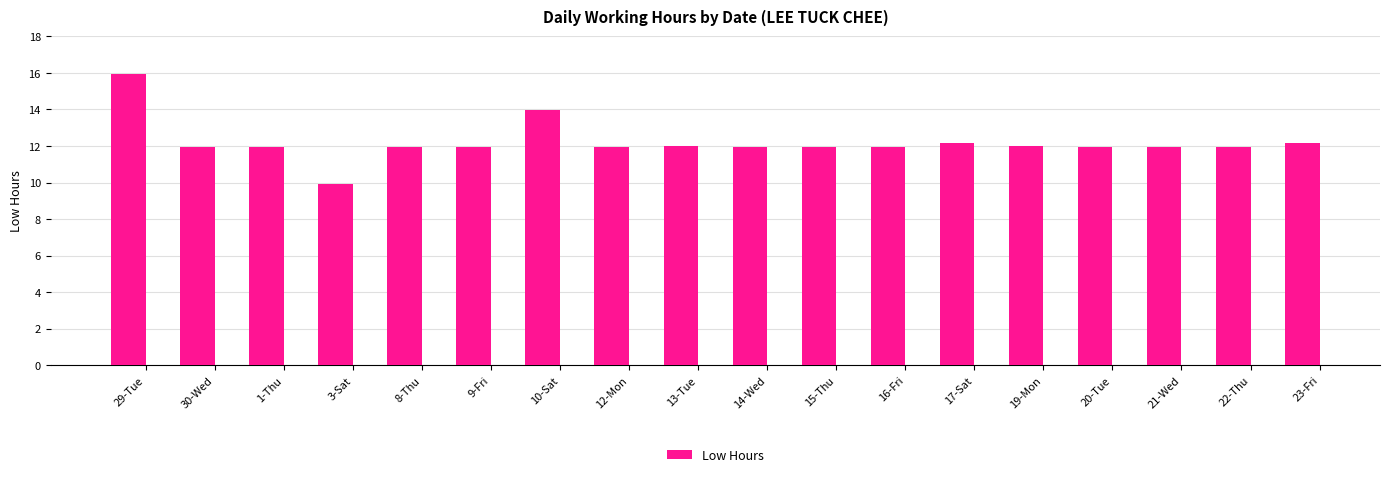

What is the label of the 4th bar from the right?

20-Tue